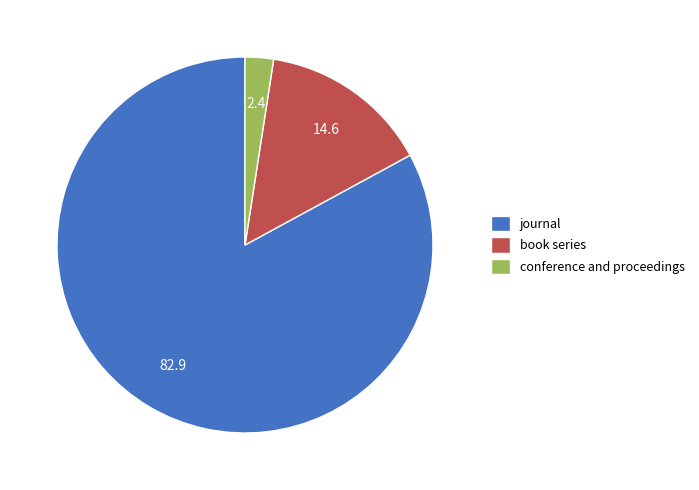

Count the number of slices in the pie.

3